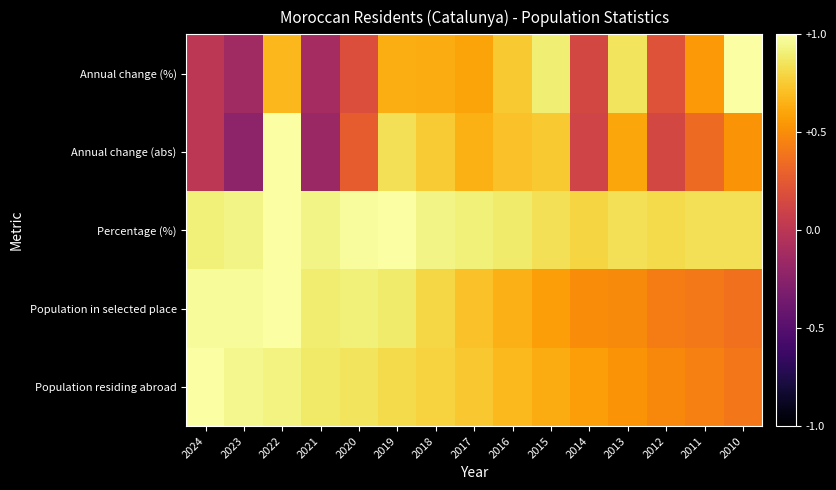

At which category is the sum across all series the highest?

2022